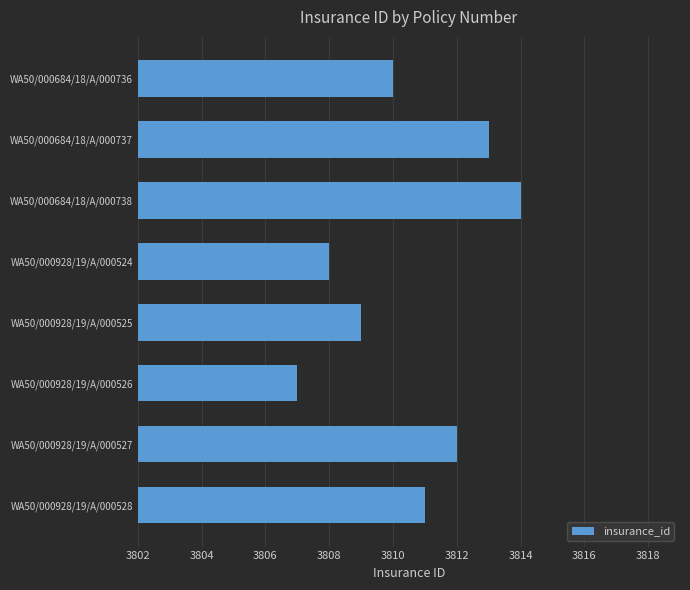

Which has a higher value, WA50/000928/19/A/000526 or WA50/000928/19/A/000525?

WA50/000928/19/A/000525